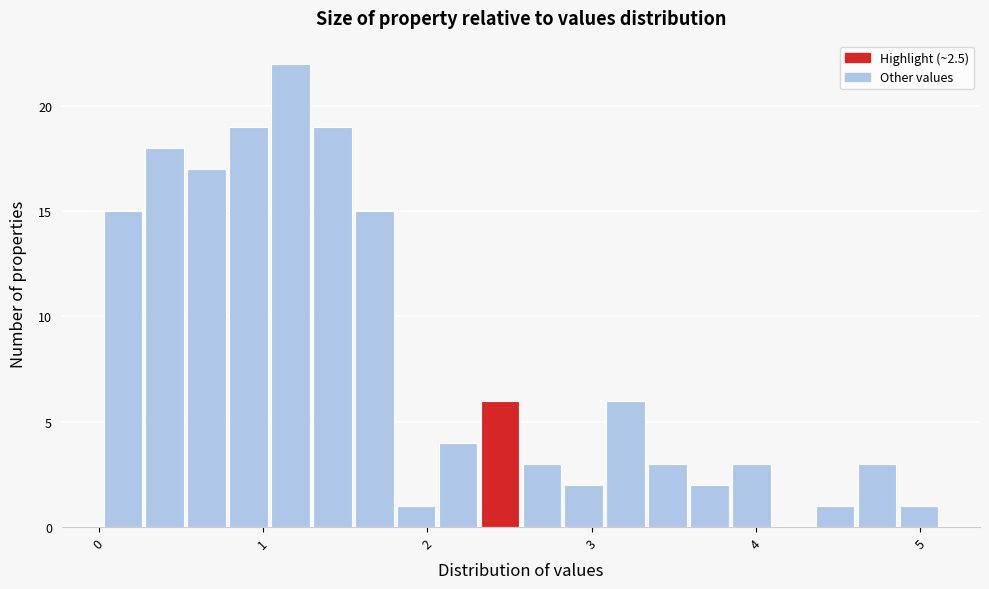

Around what value on the x-axis is the tallest bar? Give the approximate position of its centre, as read against the axis.

1.2